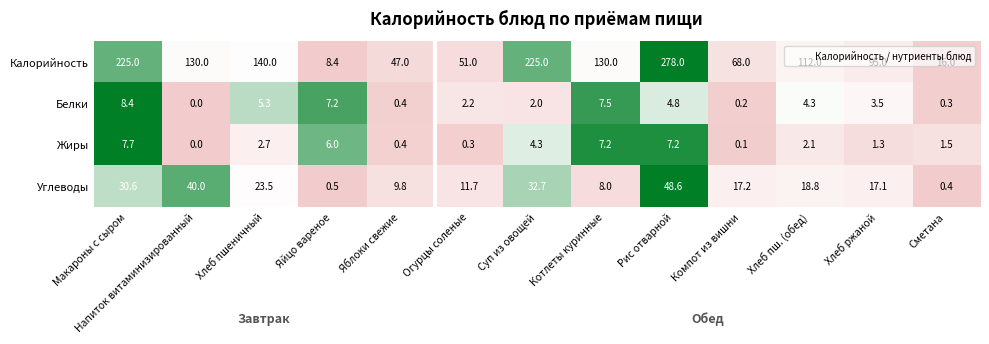

What is the maximum value shown in the chart?

278.0